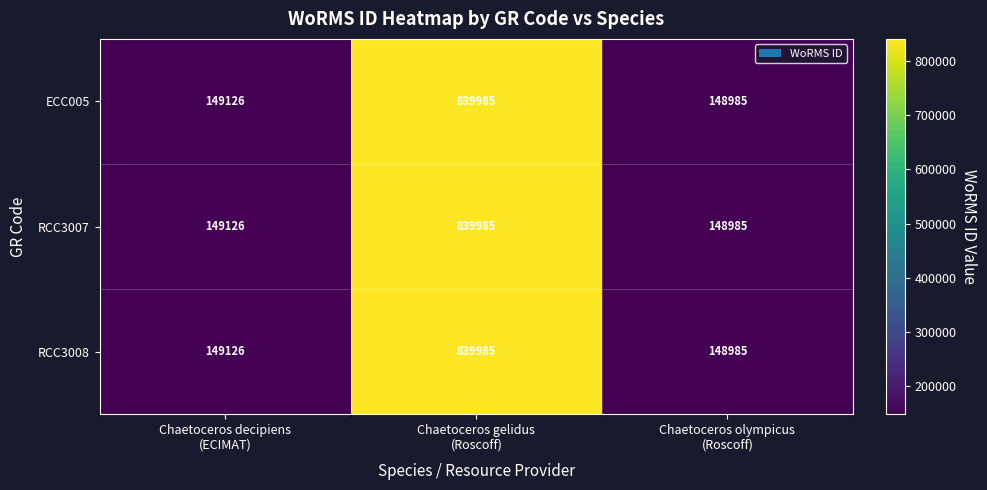

What is the difference between the second highest and minimum values in the ECC005 series?

141